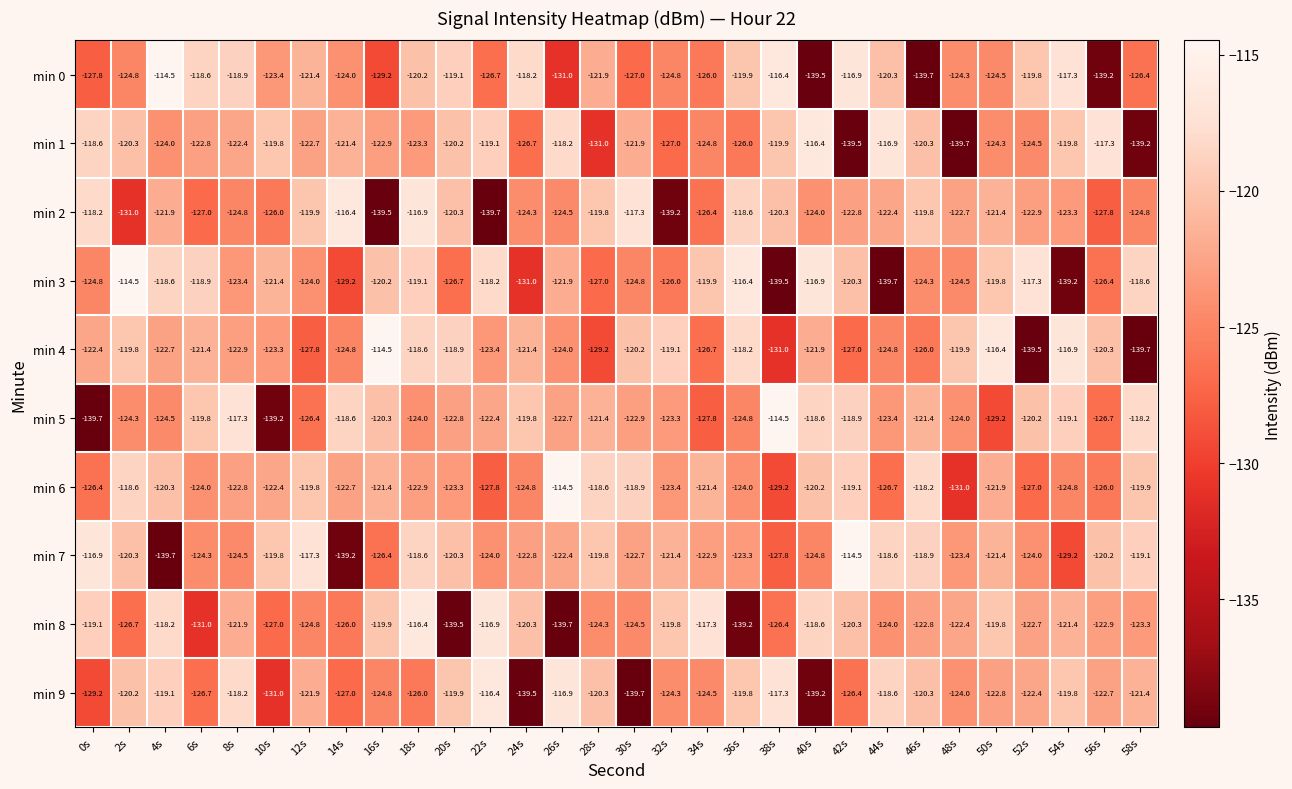

The min 8 series shows -124.3 at 28s. True or false?

True